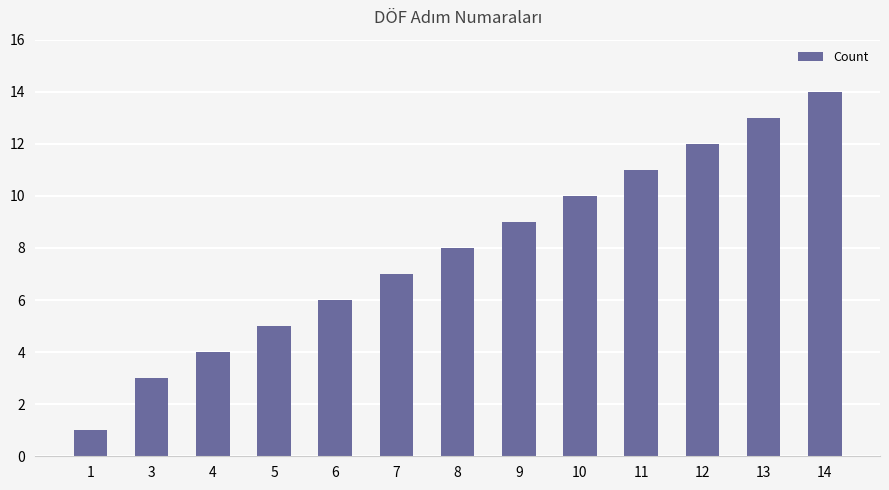

Which category has the highest value across all series?

14